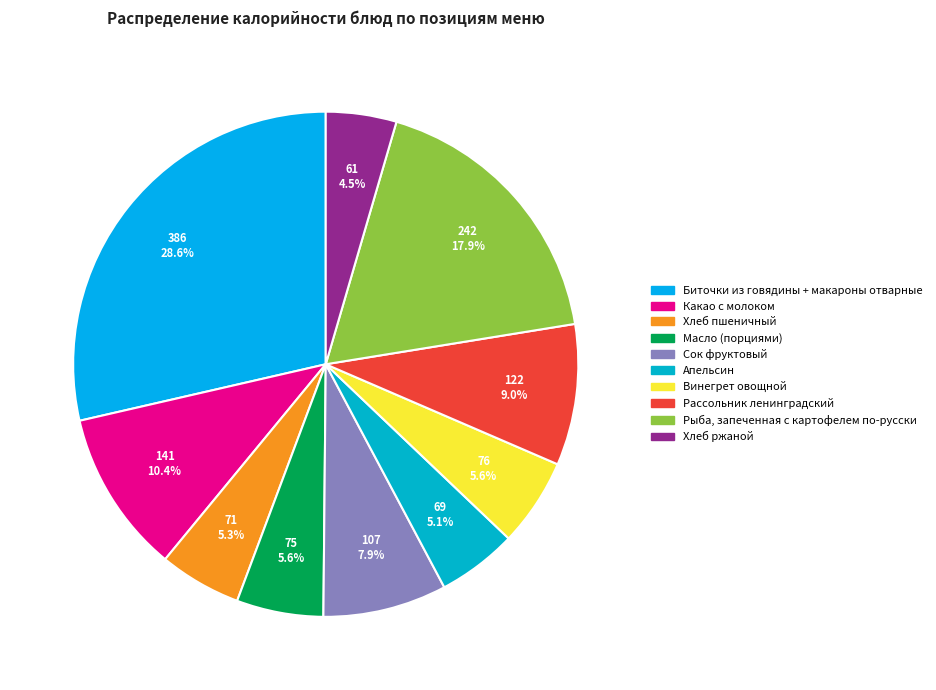

What is the change in value from Винегрет овощной to Рассольник ленинградский?

+46